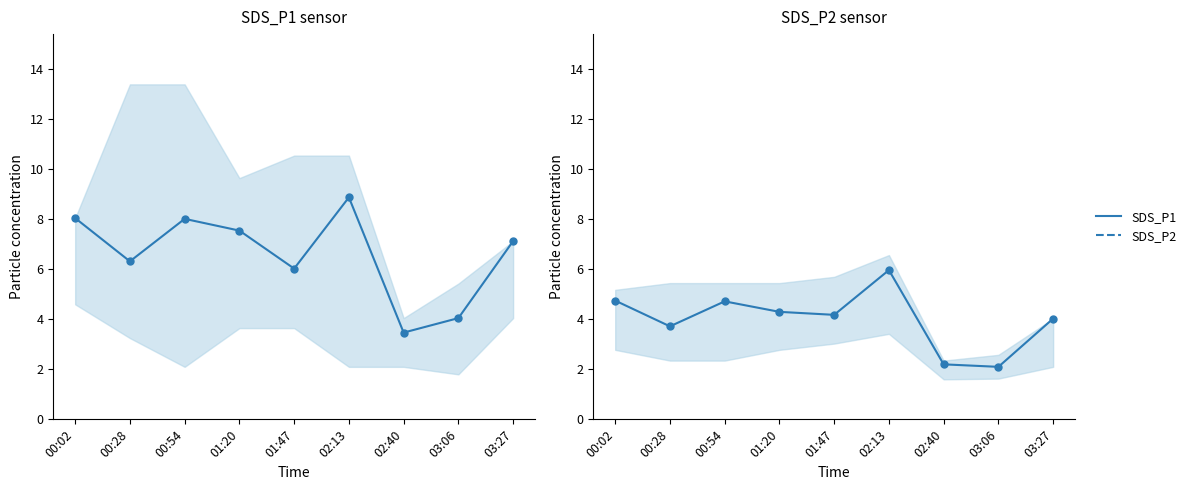

What is the minimum value shown in the chart?

2.1